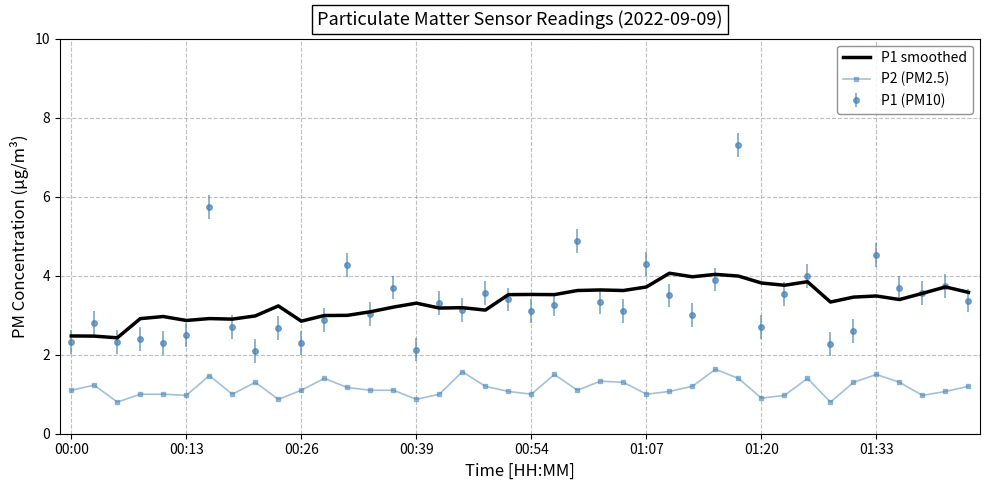

Rank the series by their maximum value, from lowest to highest.

P2 (PM2.5), P1 smoothed, P1 (PM10)